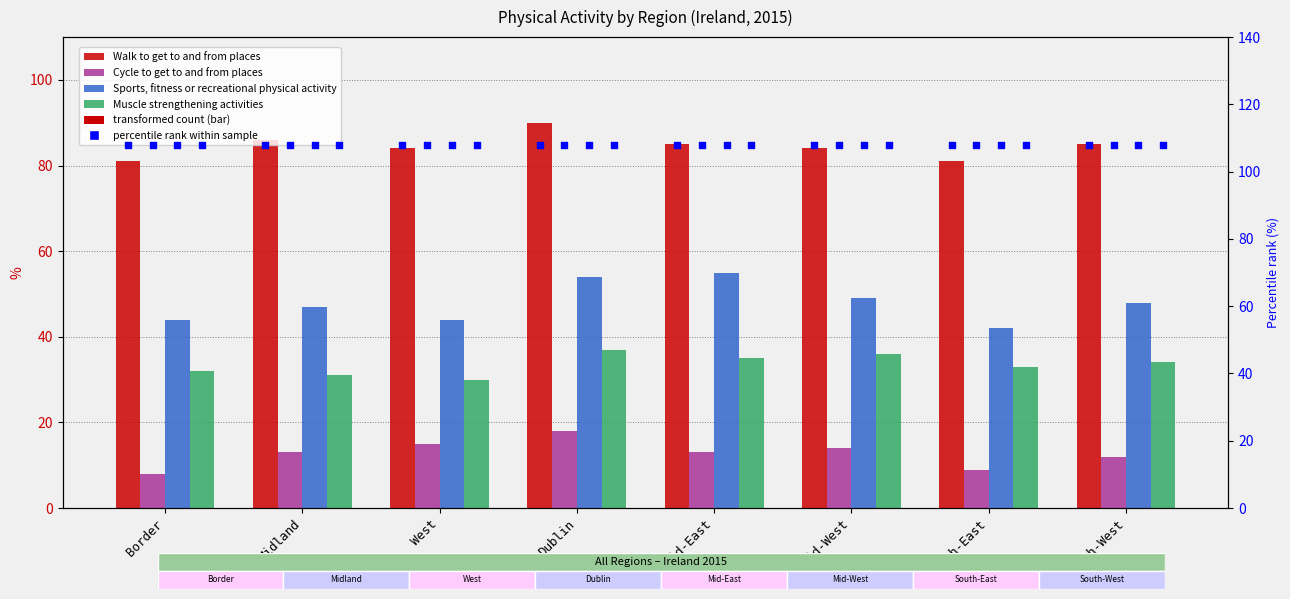

Which series reaches the maximum Y coordinate?

Walk to get to and from places